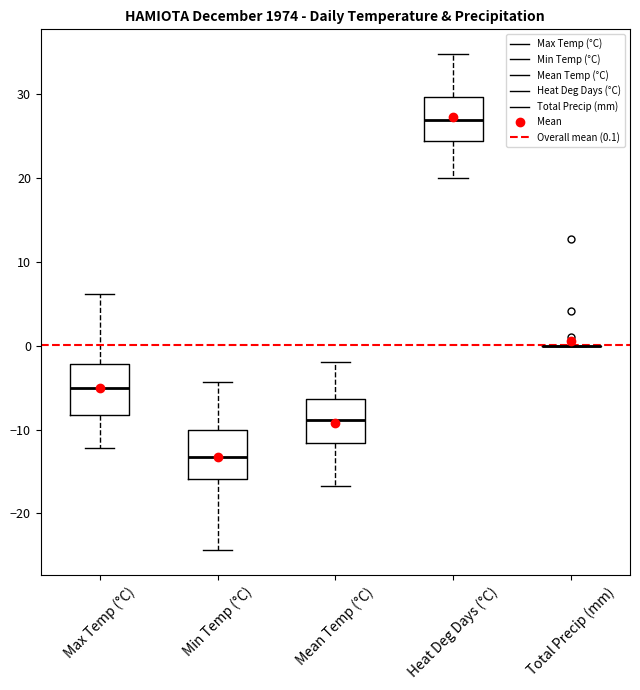

Reading left to right, transcribe this box plot: for each box, give where its median line is, the range the box spans, and where its two whiskers end, as read against the y-axis. The values are not printed on the chart, so give them approximately, as read against the axis.

Max Temp (°C): median -5, box -8 to -2, whiskers -12 to 6
Min Temp (°C): median -13, box -16 to -10, whiskers -24 to -4
Mean Temp (°C): median -9, box -12 to -6, whiskers -17 to -2
Heat Deg Days (°C): median 27, box 24 to 30, whiskers 20 to 35
Total Precip (mm): box collapsed to a line at 0, whiskers 0 to 0